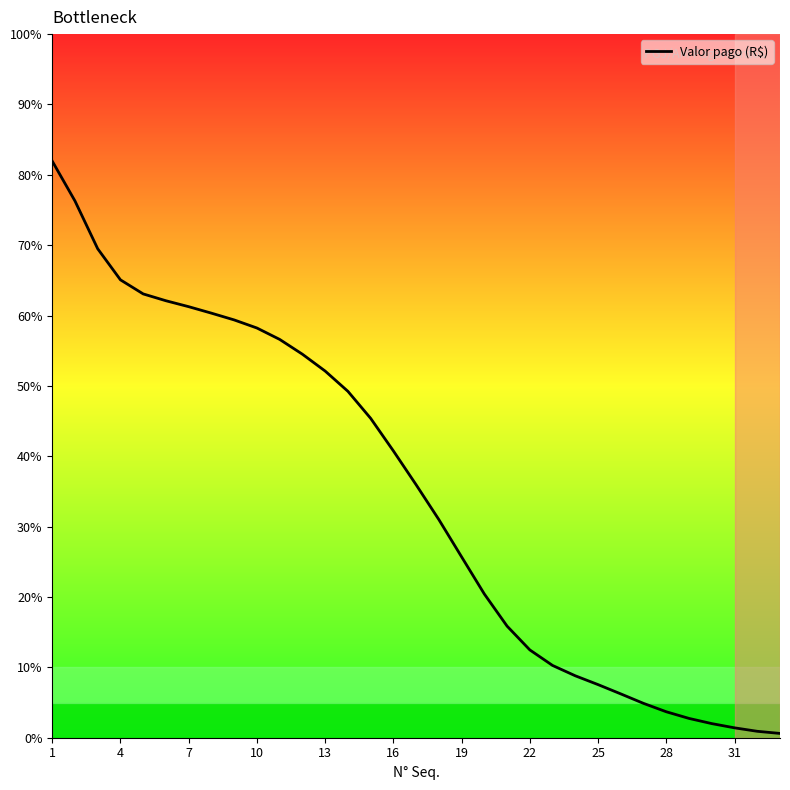

What is the difference between the maximum and minimum values?

81.3